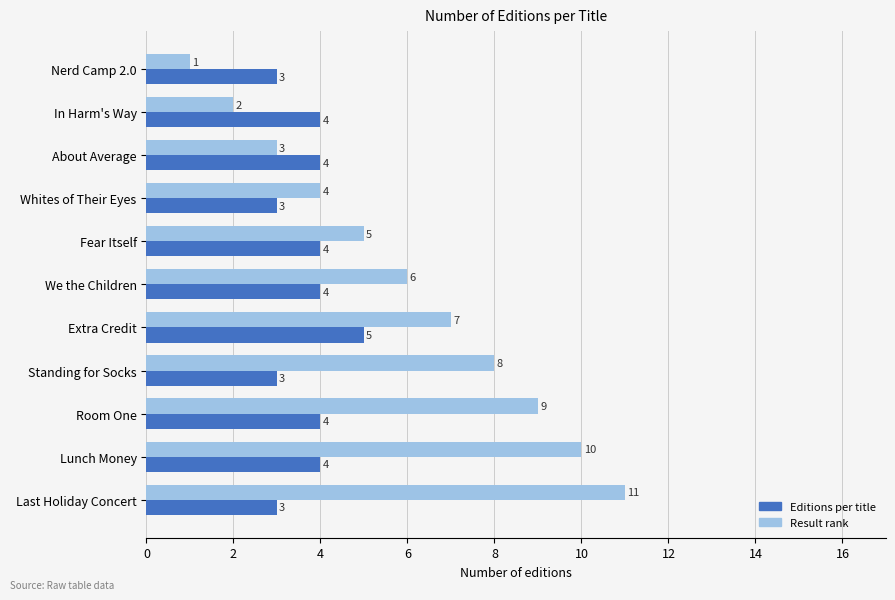

List the series in order of their peak value, lowest first.

Editions per title, Result rank